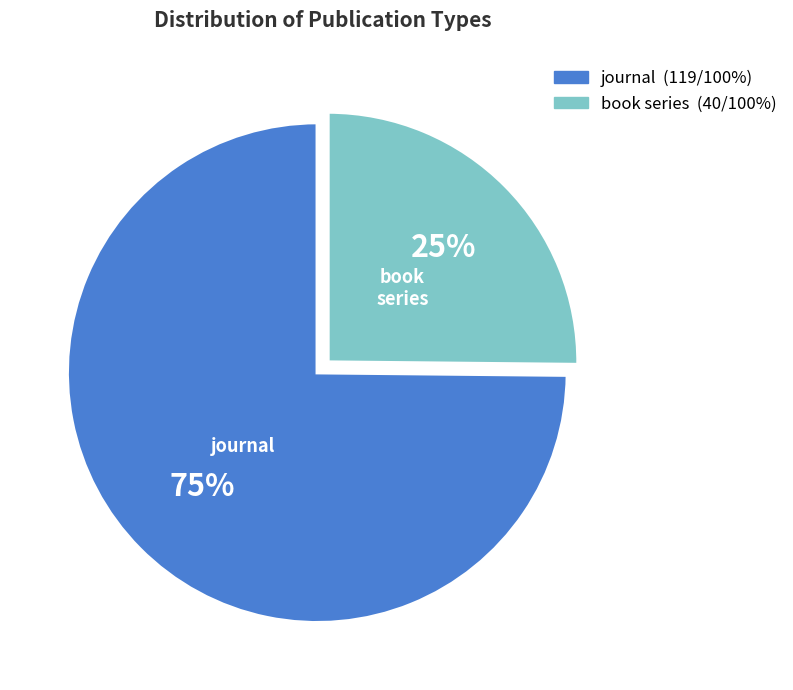

Is it true that journal is 80% of the pie?

False